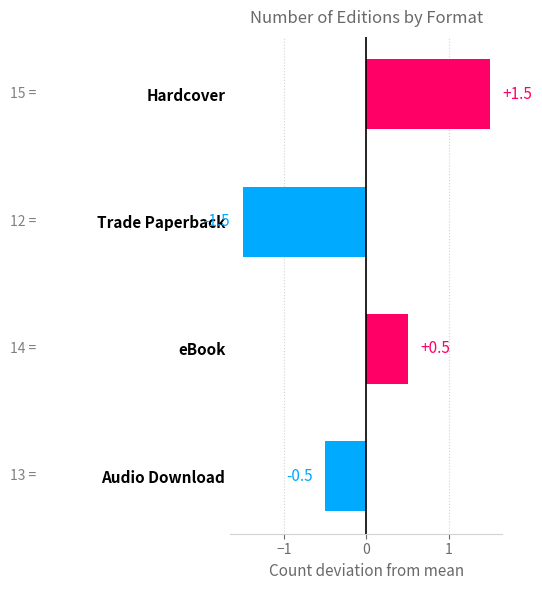

Count the values in the range 0 to 1.

1